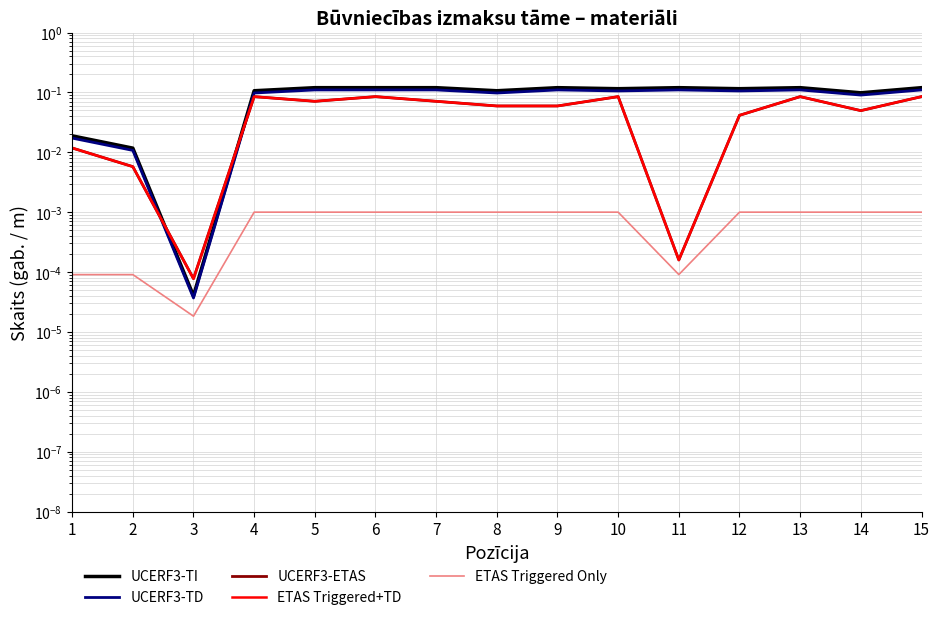

True or false: UCERF3-ETAS and ETAS Triggered+TD intersect in this chart.

False